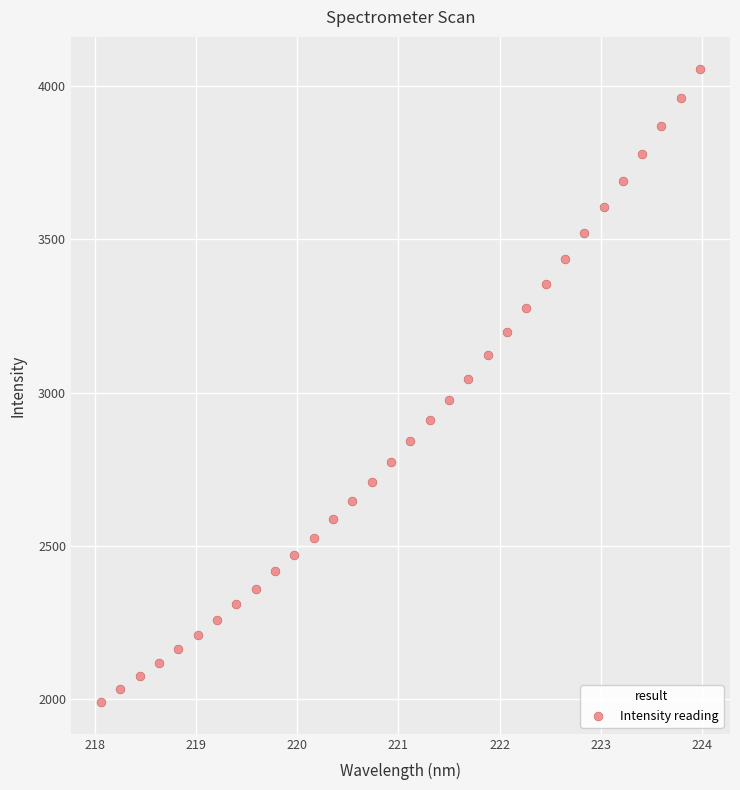

What is the range of X values (max minus min)?

5.9